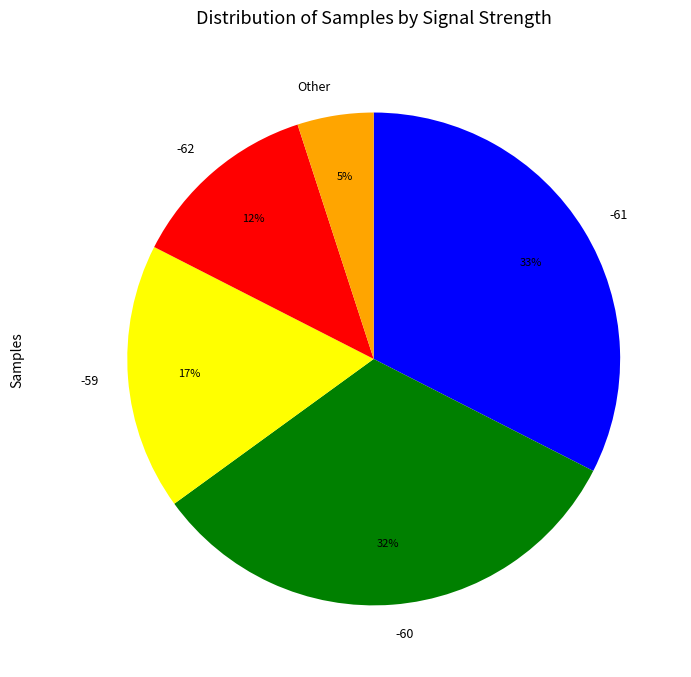

What percentage is the -61 slice, to the nearest percent?

33%